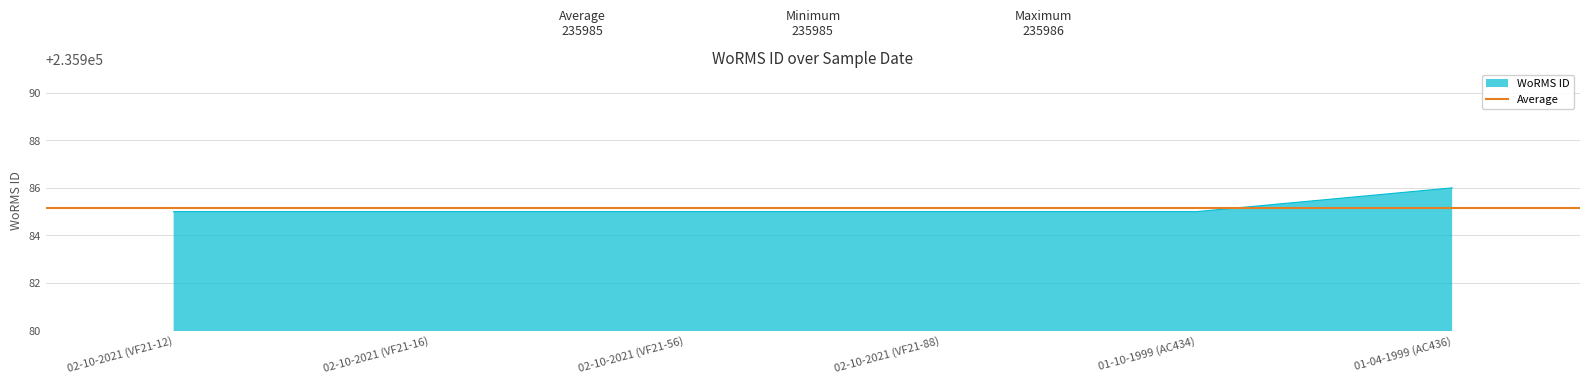

Which category has the highest value across all series?

01-04-1999 (AC436)